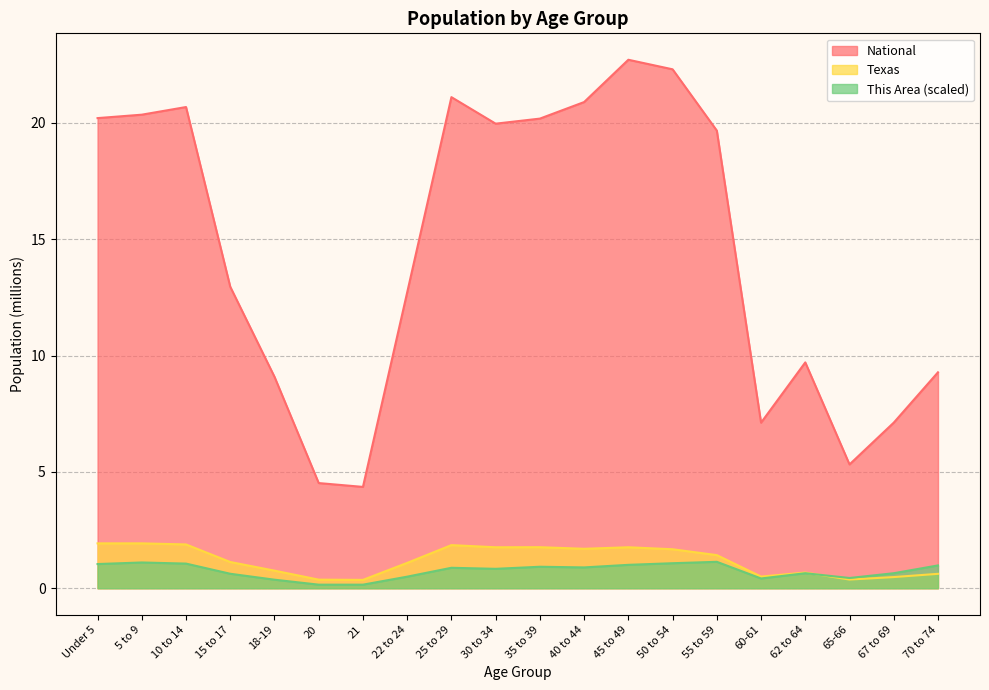

What is the difference between the highest and lowest values at 15 to 17?

12.3